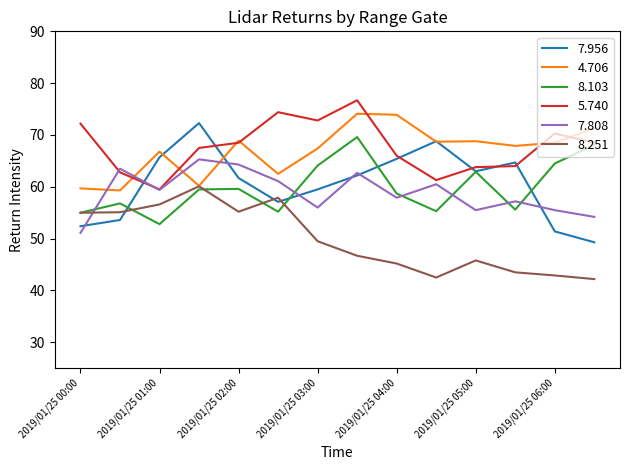

True or false: 5.740 and 8.251 cross at least once.

False